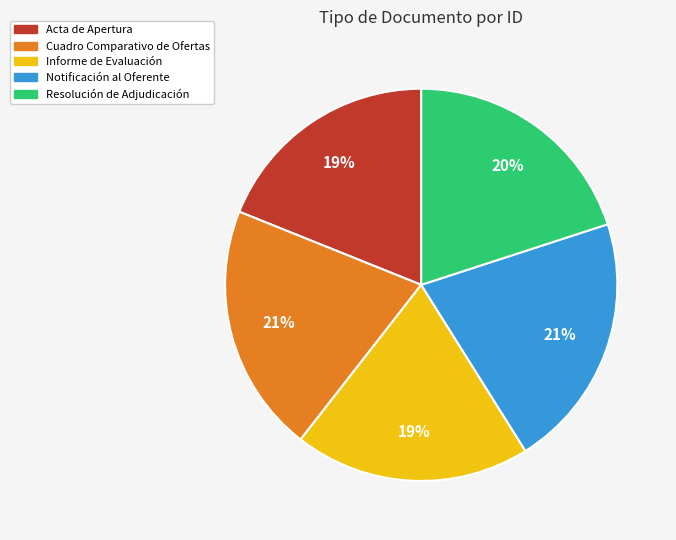

Does Notificación al Oferente account for over 50% of the chart?

No